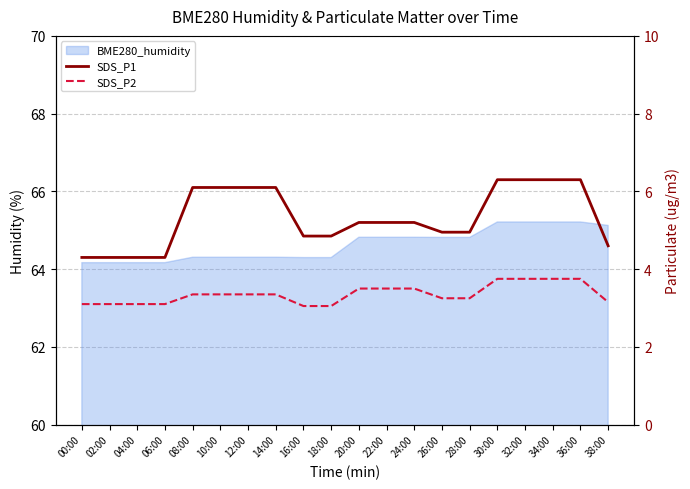

What is the average value of the SDS_P2 series?

3.4